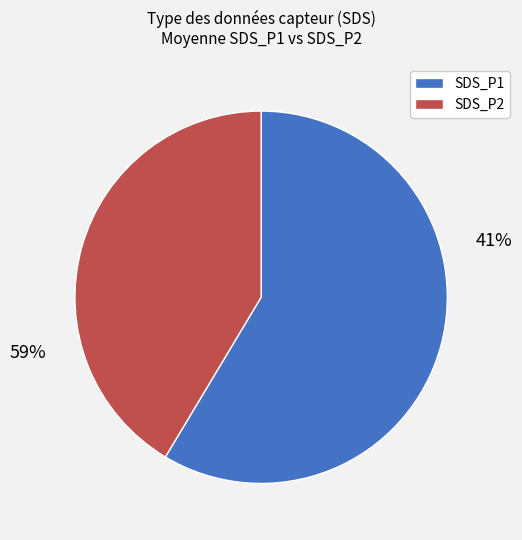

Count the number of slices in the pie.

2